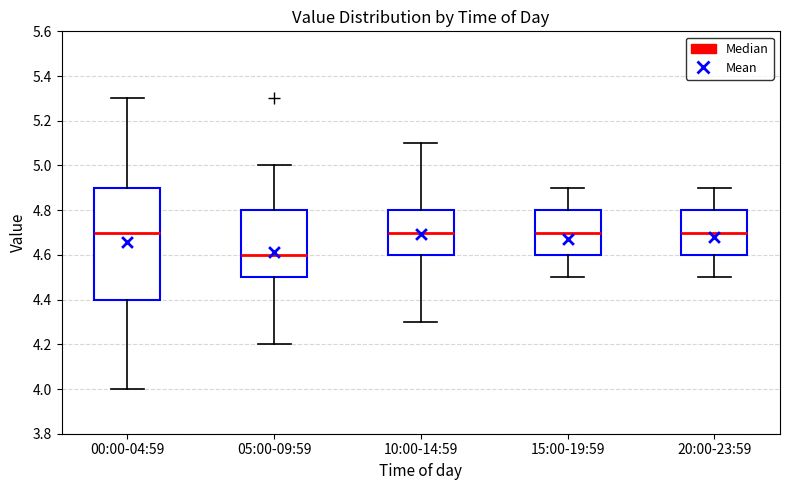

Which box has the lowest median line?

05:00-09:59